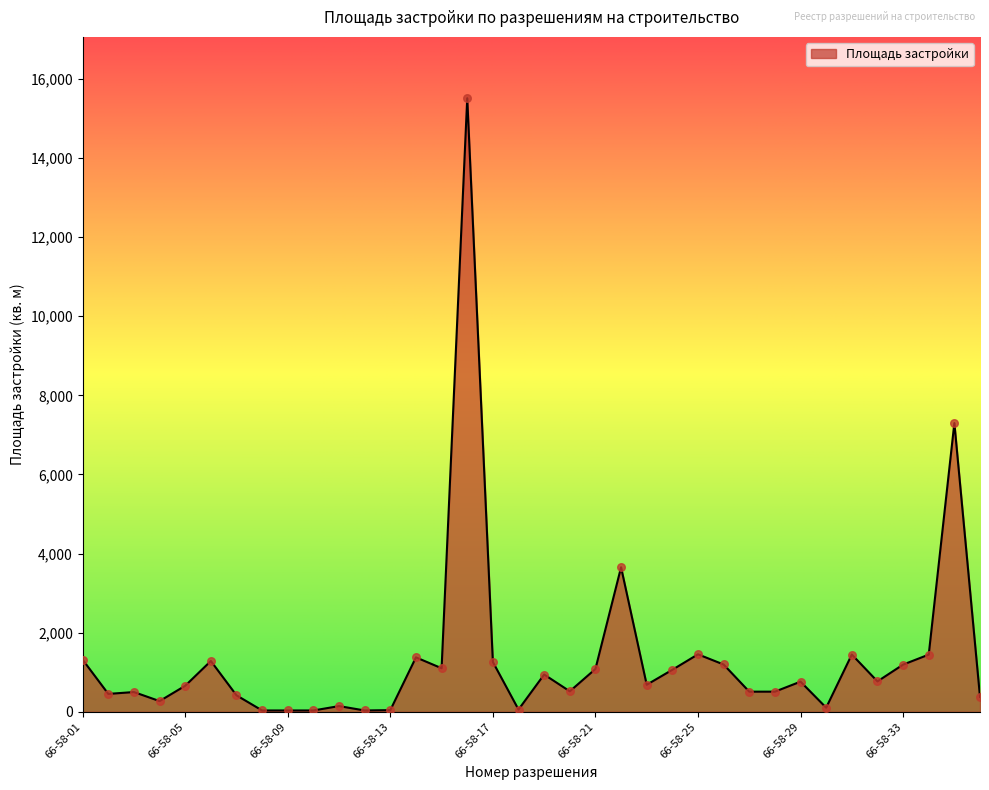

What is the greatest value displayed?

15509.3